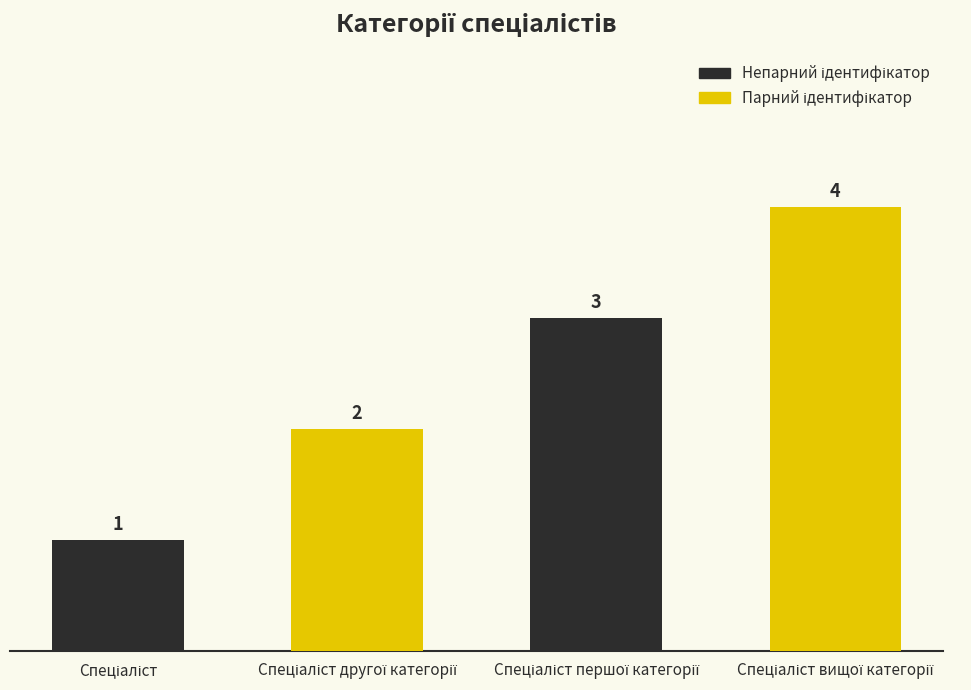

What is the maximum value shown in the chart?

4